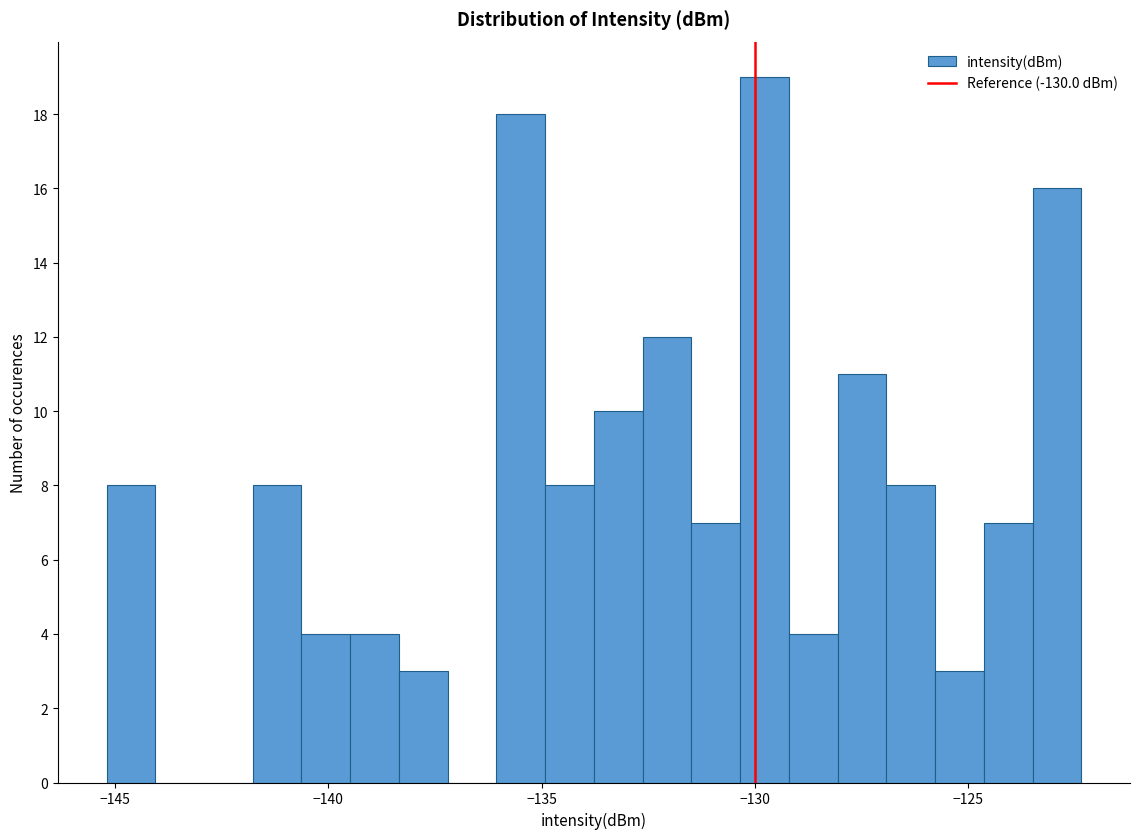

Read against the x-axis, roughly where is the centre of the tallest bar?

-130.0